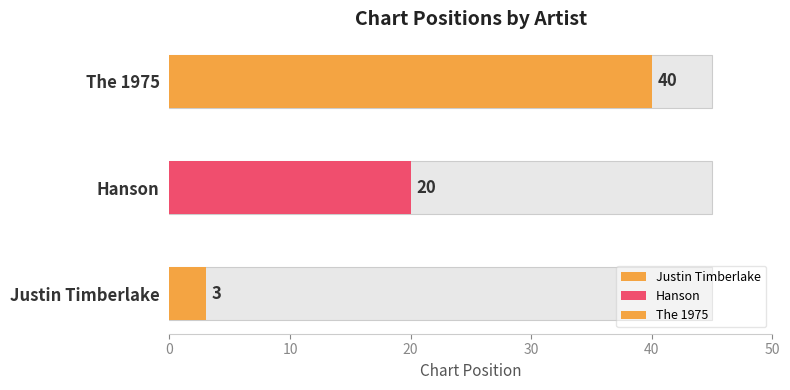

Reading right to left, list all the values displayed in this chart.

40	20	3